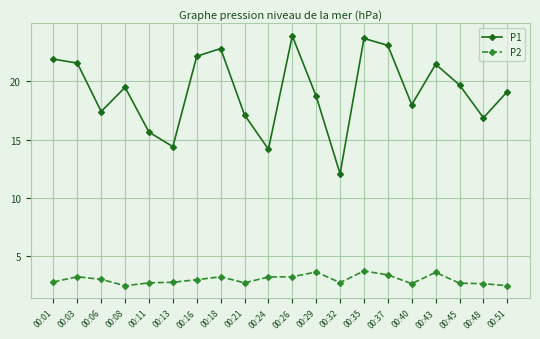

List the series in order of their peak value, highest first.

P1, P2